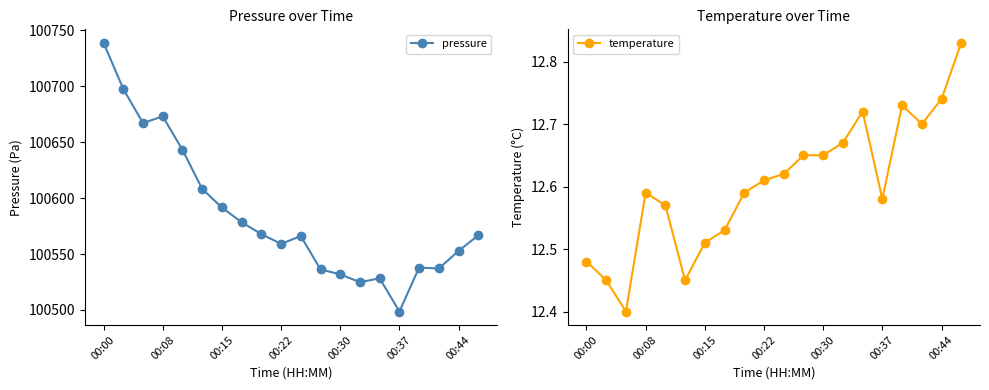

At which category does pressure reach its first local peak?

00:08